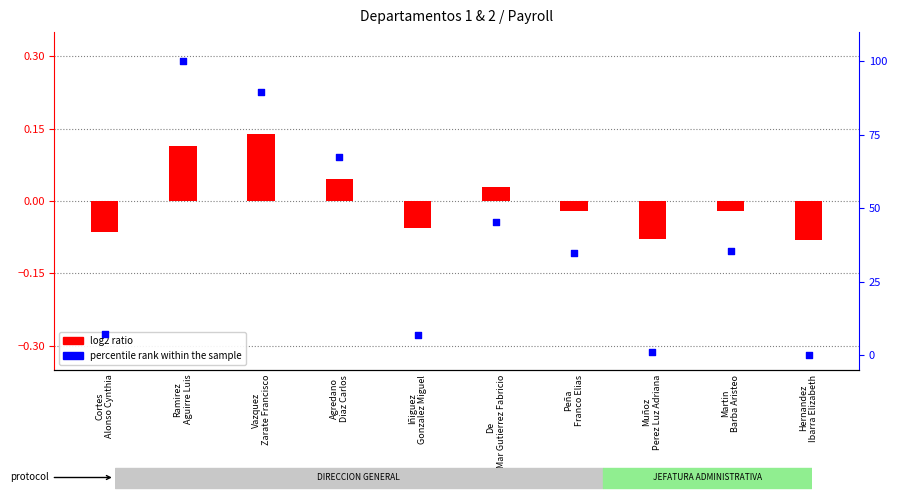

Which series has the widest spread of Y values?

percentile rank within the sample